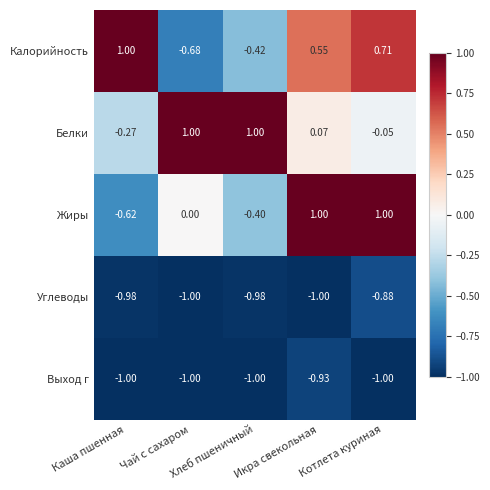

Which series has the largest total across all categories?

Белки